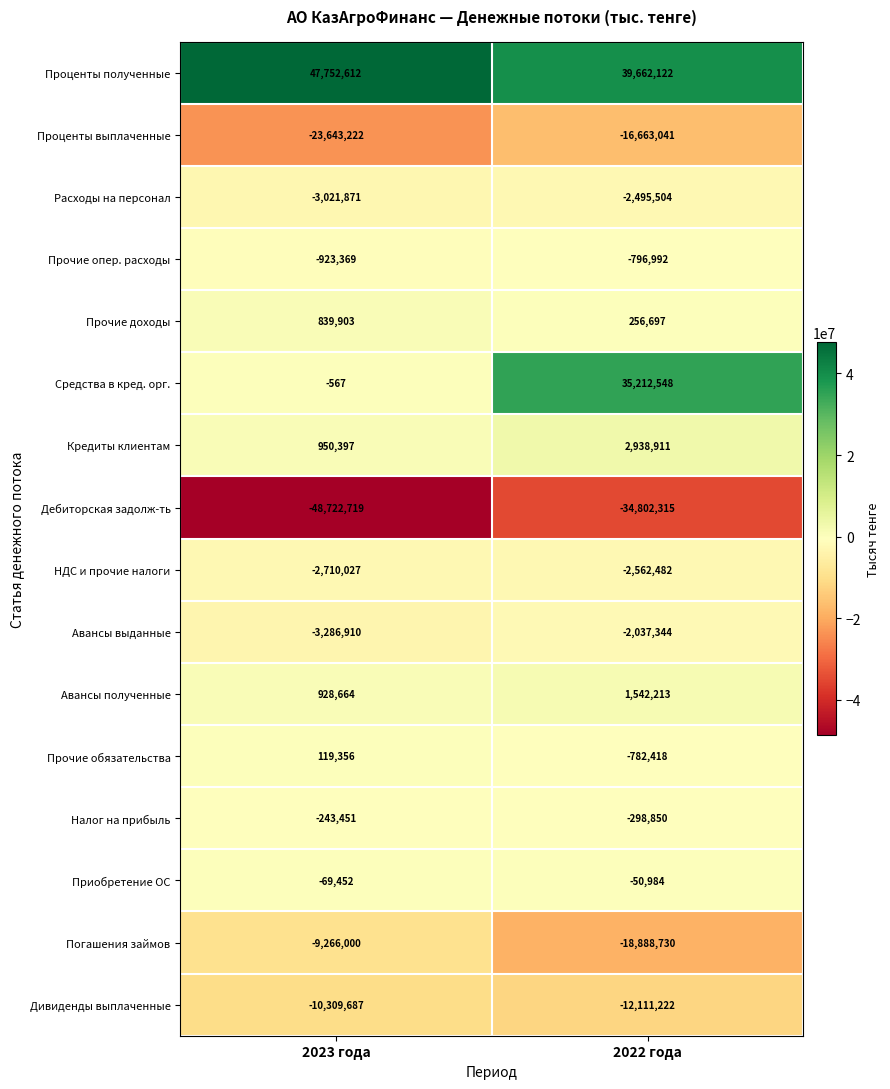

Which series has the widest spread of values?

Средства в кред. орг.